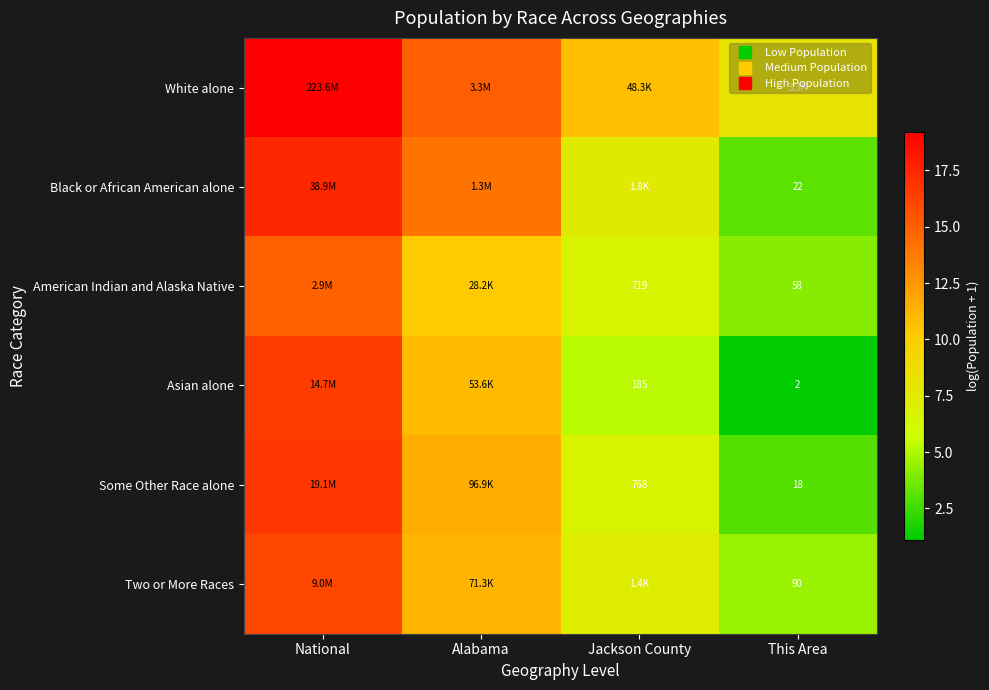

Rank the series by their maximum value, from lowest to highest.

American Indian and Alaska Native, Two or More Races, Asian alone, Some Other Race alone, Black or African American alone, White alone